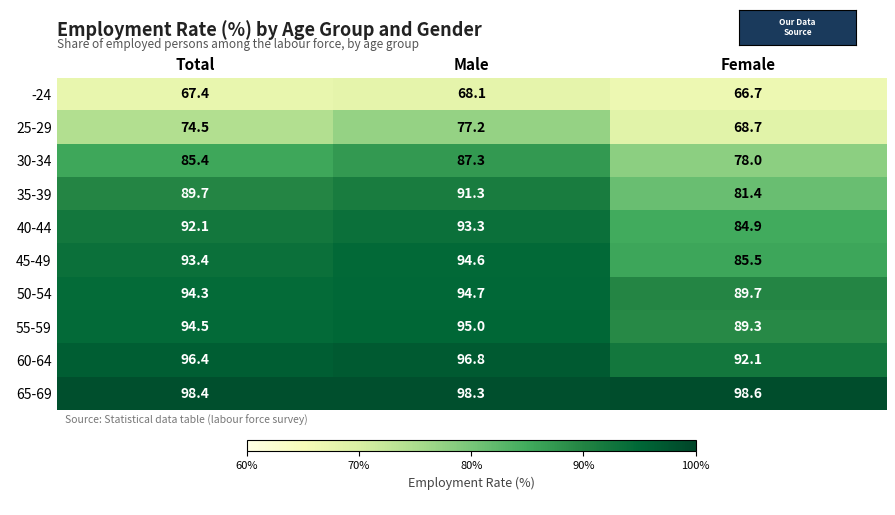

Rank the categories by 50-54 value from highest to lowest.

Male, Total, Female